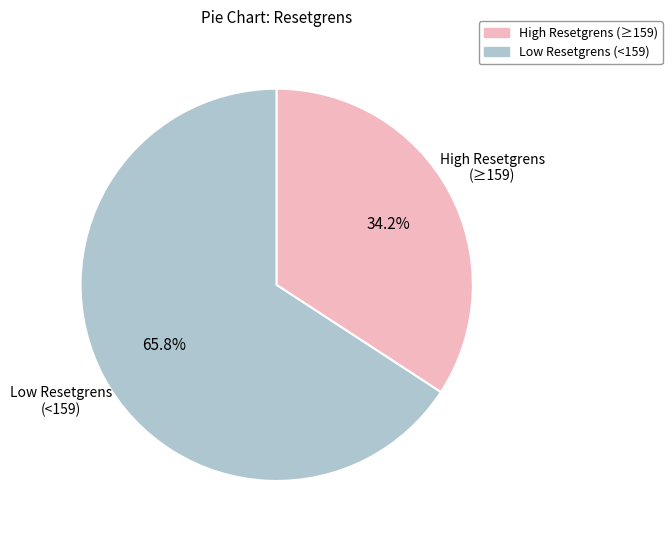

Is there any slice that represents more than half of the pie?

Yes